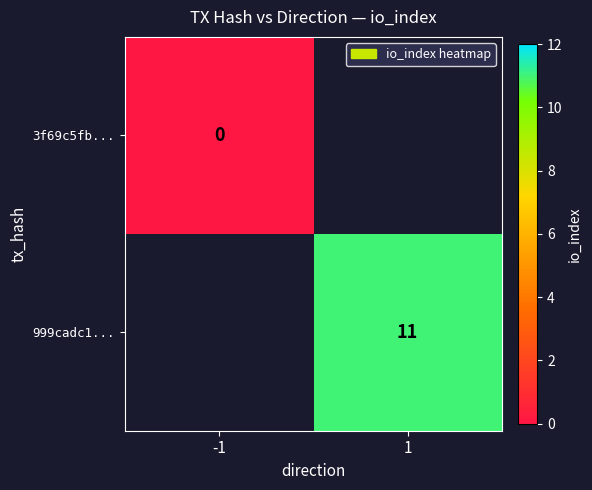

Is the value of 3f69c5fb... at -1 greater than the value of 999cadc1... at -1?

No